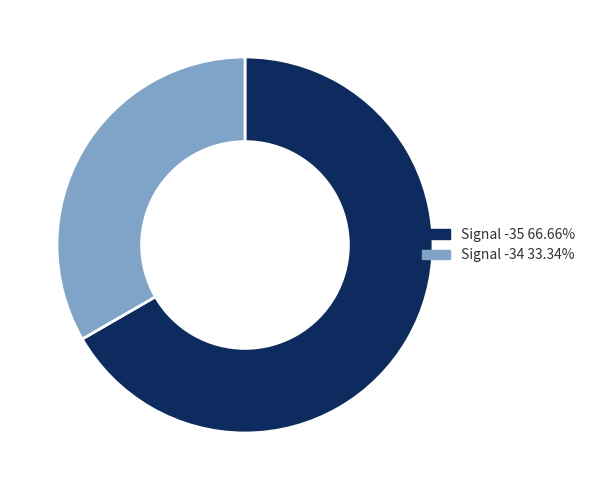

Approximately how many times larger is the value at Signal -35 66.66% compared to Signal -34 33.34%?

2.0